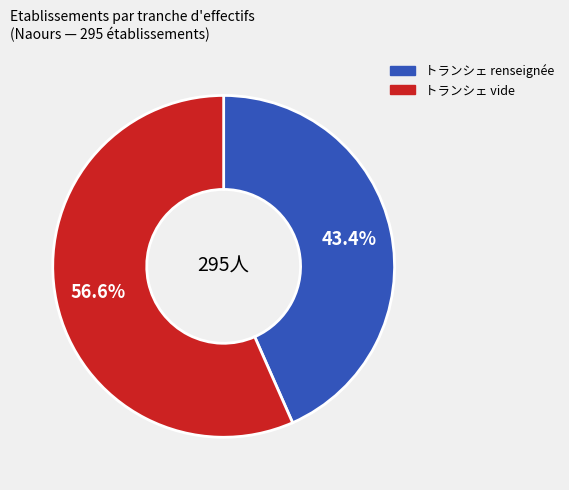

Does any single category account for the majority?

Yes